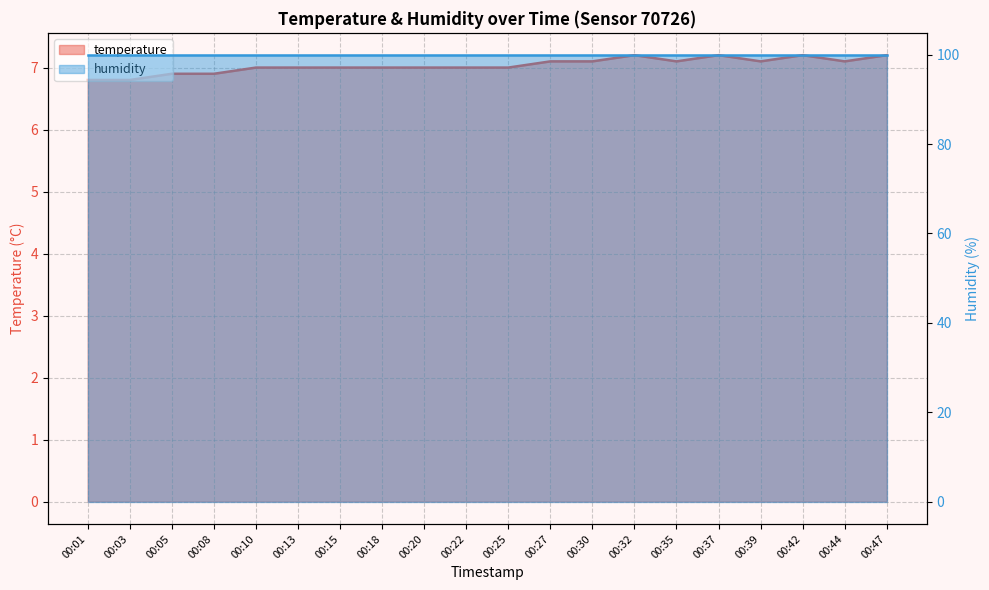

The value at 00:30 is 7.1. True or false?

True